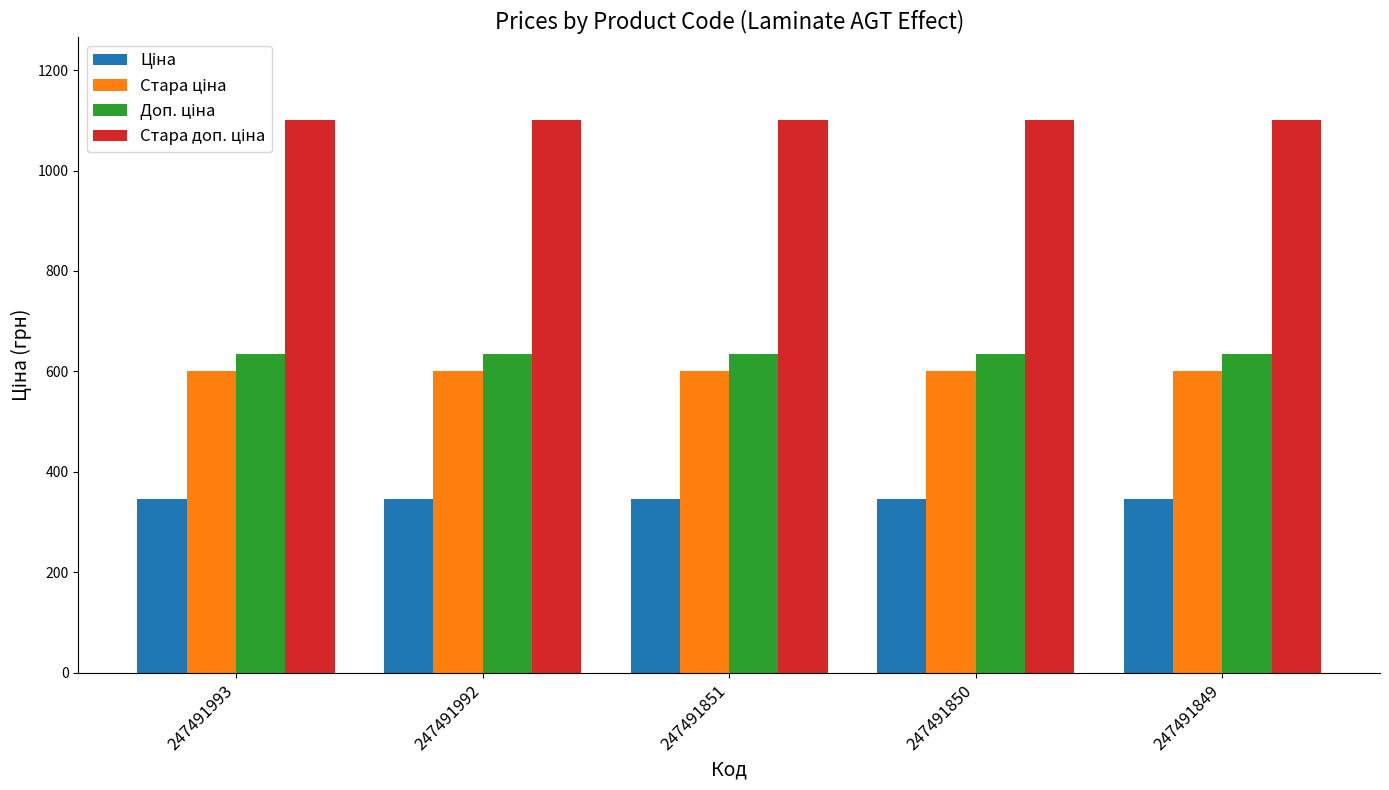

Does the chart contain stacked bars?

No